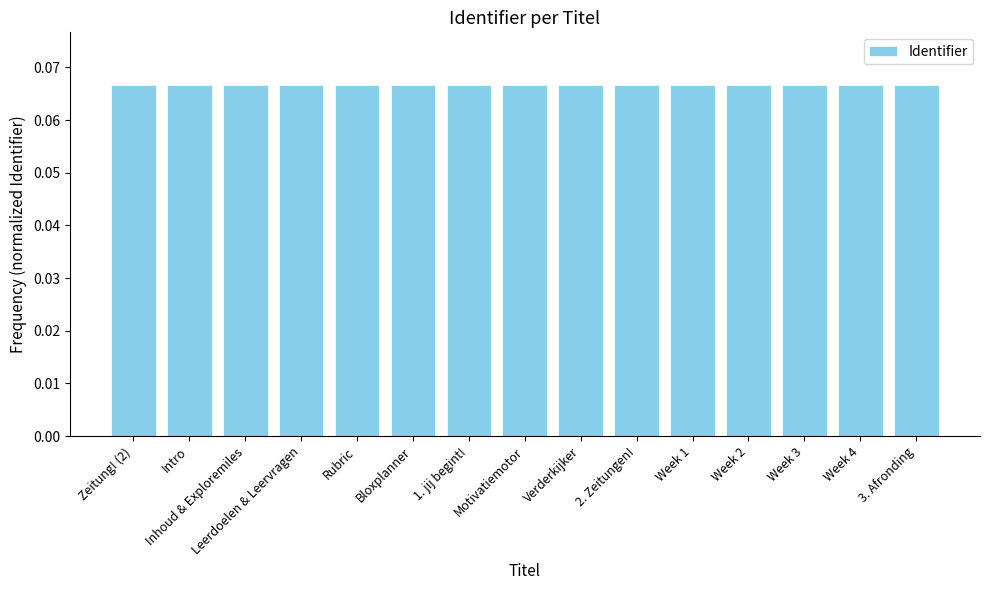

What position from the right is Week 1?

5